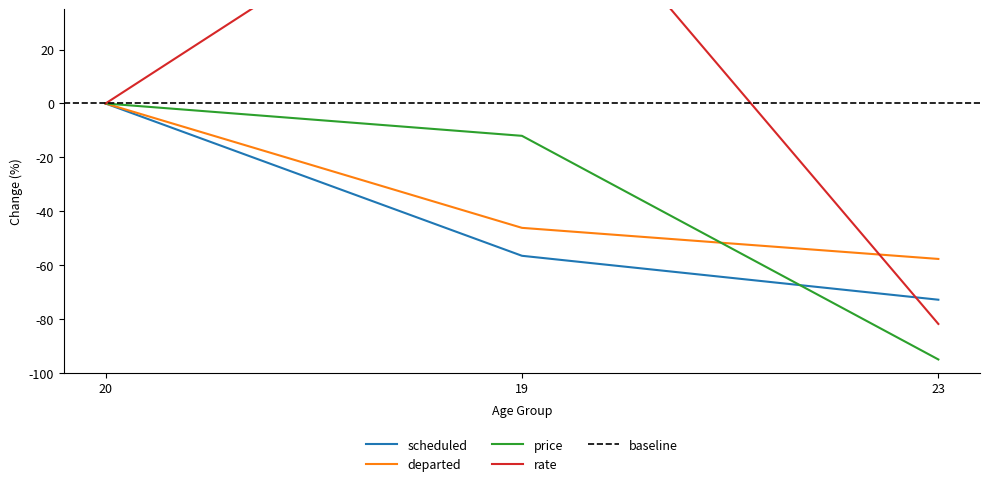

Is the value of departed at 19 greater than the value of price at 19?

No